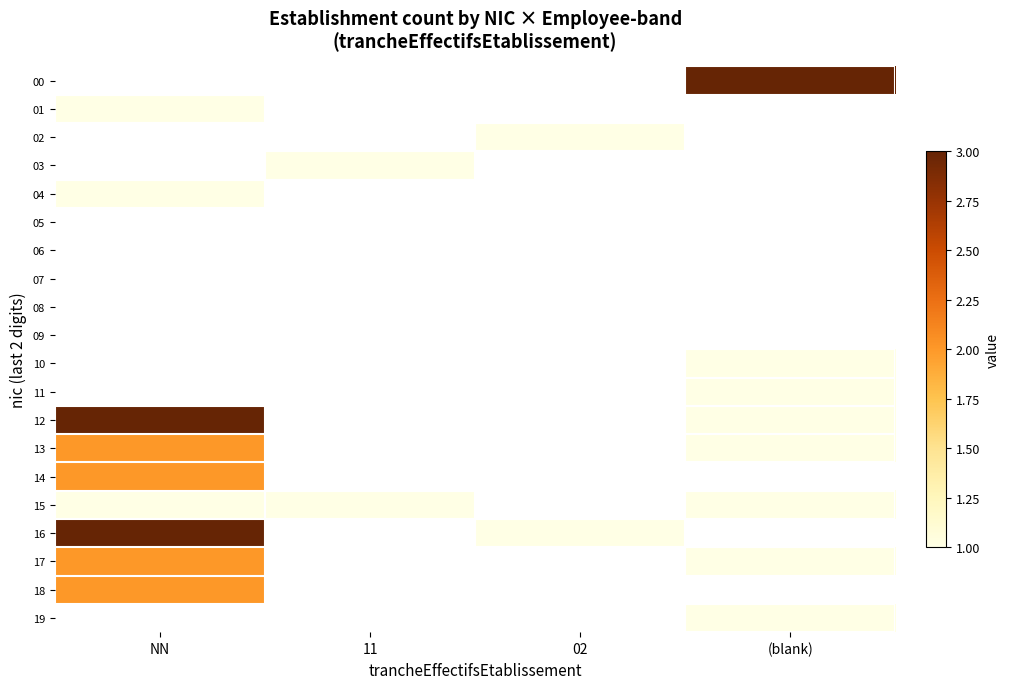

At which category does the chart reach its peak across all series?

(blank)